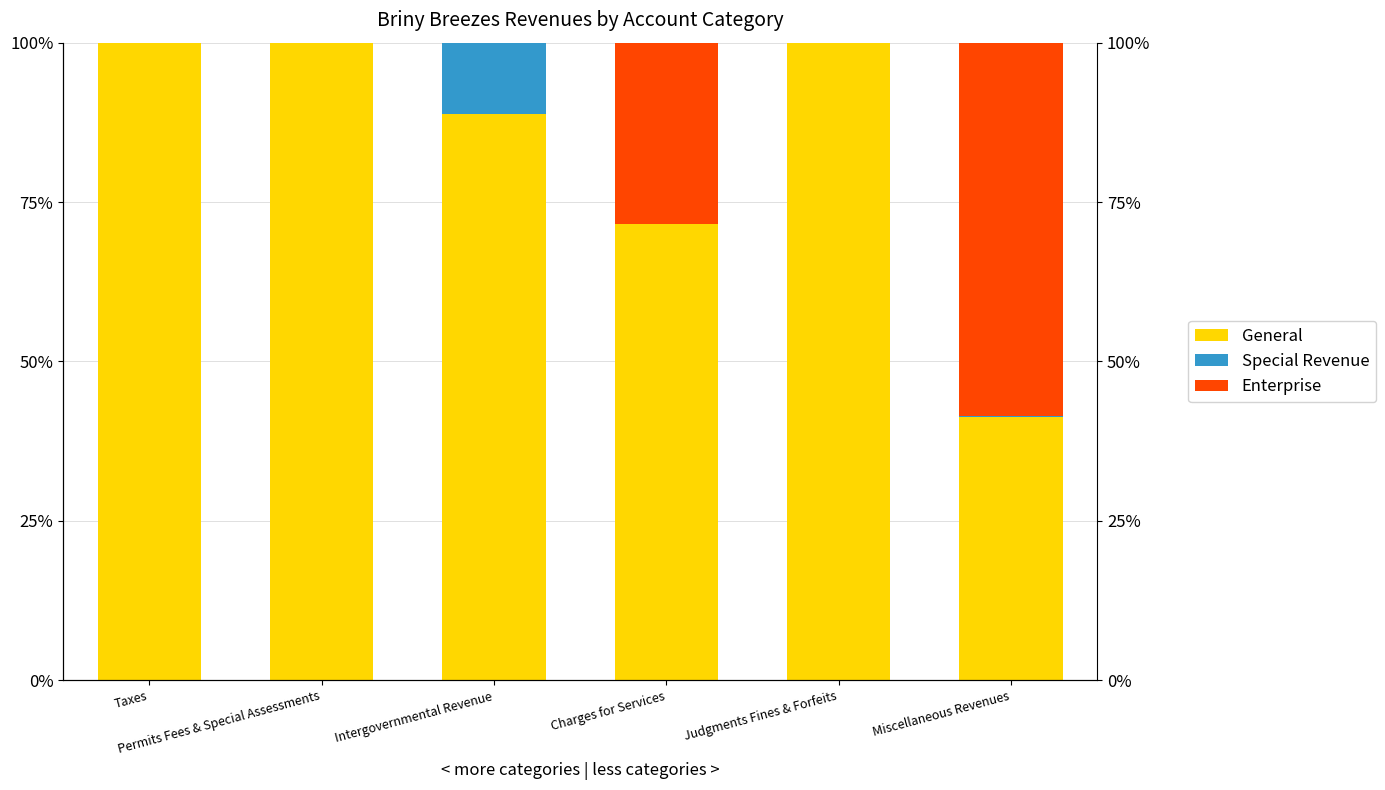

What is the label of the 6th bar from the right?

Taxes